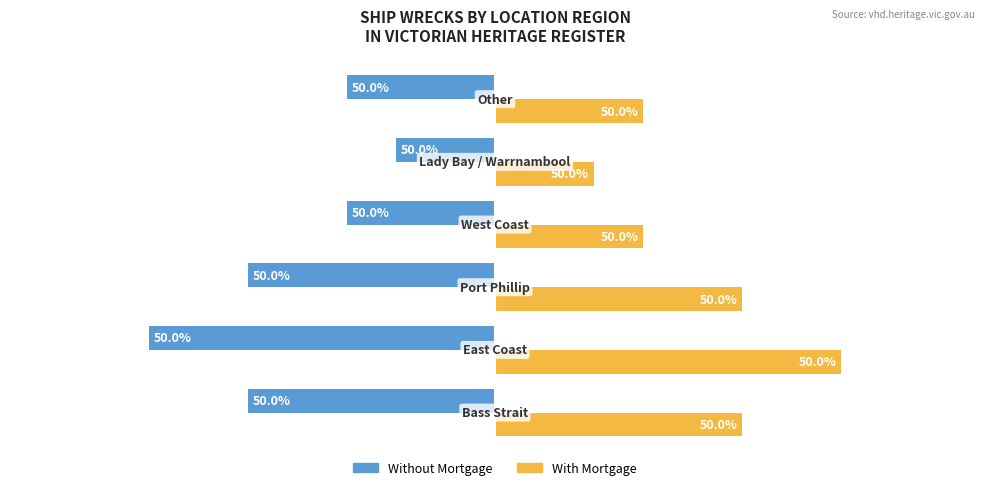

What are all the series names shown in the legend?

Without Mortgage, With Mortgage